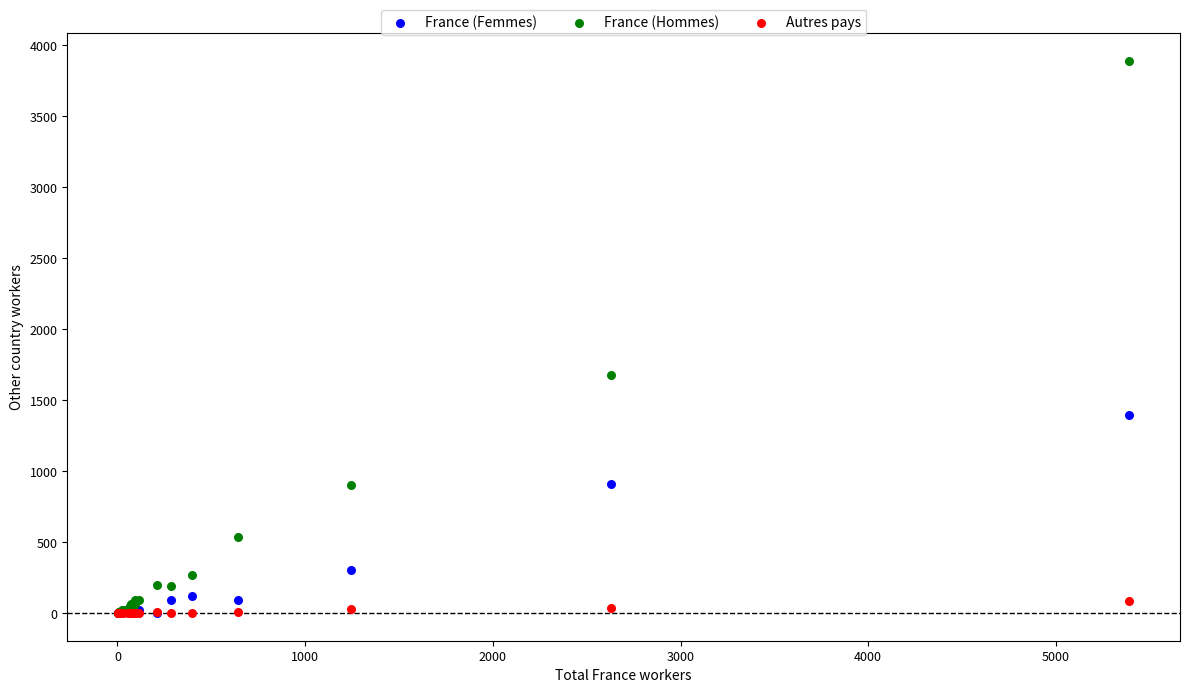

In the France (Femmes) series, what Y value is closest to 696?

908